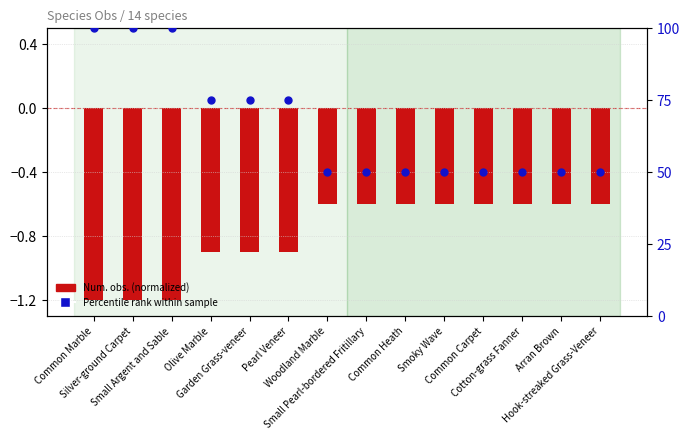

What are all the series names shown in the legend?

Num. obs. (normalized), Percentile rank within sample